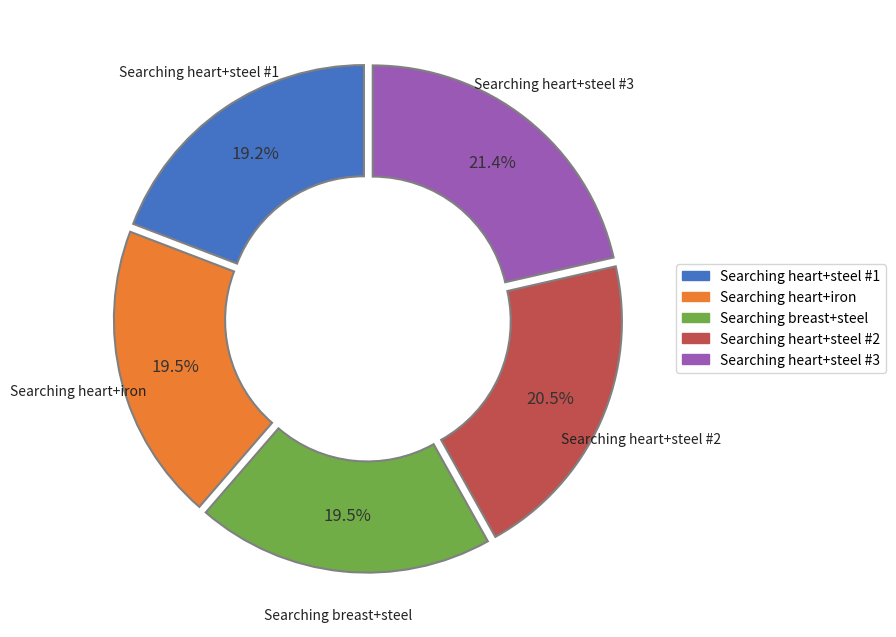

Does any single category account for the majority?

No